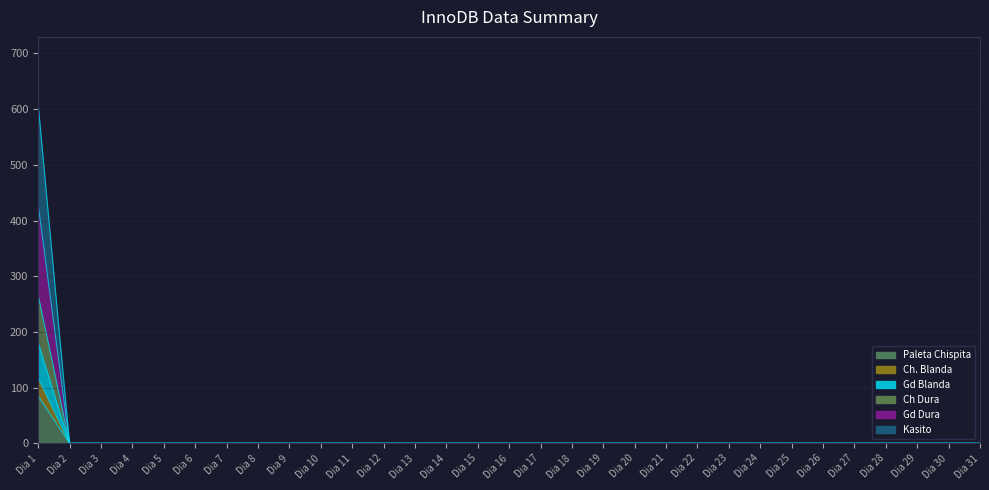

Rank the categories by Kasito value from lowest to highest.

Dia 2, Dia 3, Dia 4, Dia 5, Dia 6, Dia 7, Dia 8, Dia 9, Dia 10, Dia 11, Dia 12, Dia 13, Dia 14, Dia 15, Dia 16, Dia 17, Dia 18, Dia 19, Dia 20, Dia 21, Dia 22, Dia 23, Dia 24, Dia 25, Dia 26, Dia 27, Dia 28, Dia 29, Dia 30, Dia 31, Dia 1